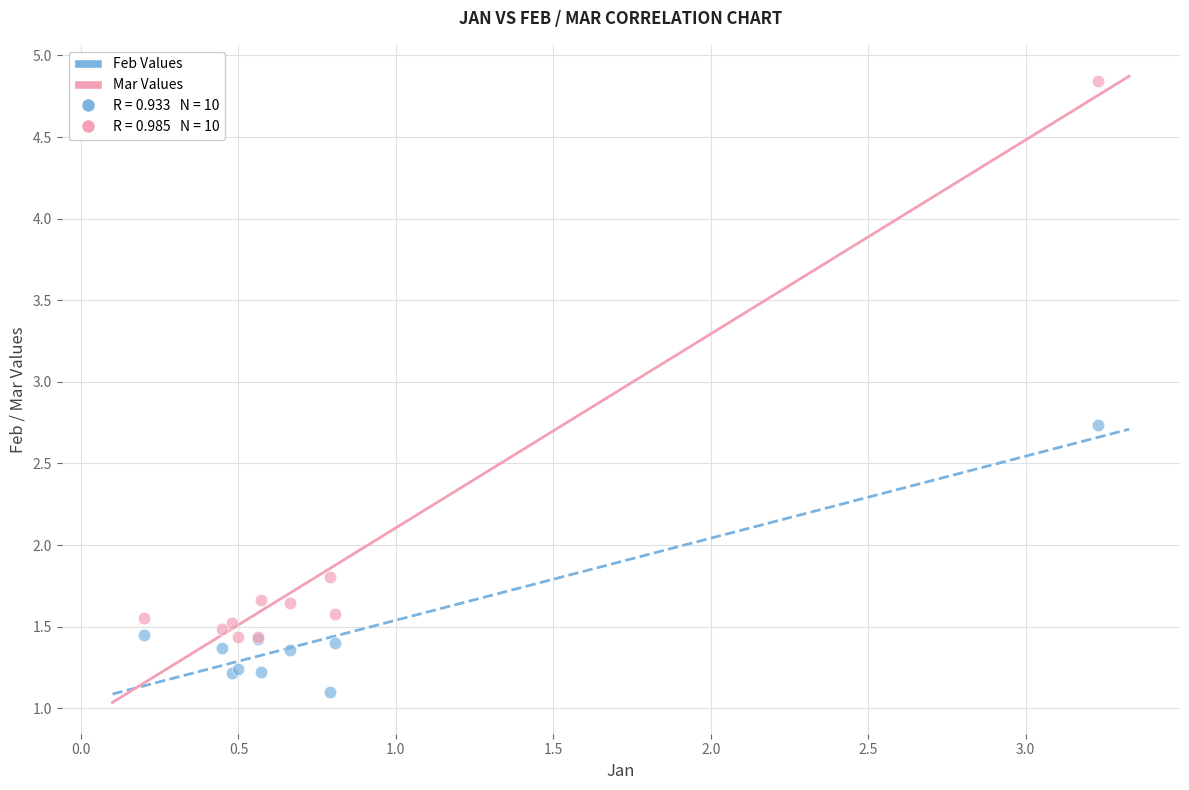

In the Feb Values series, what Y value is closest to 1?

1.1